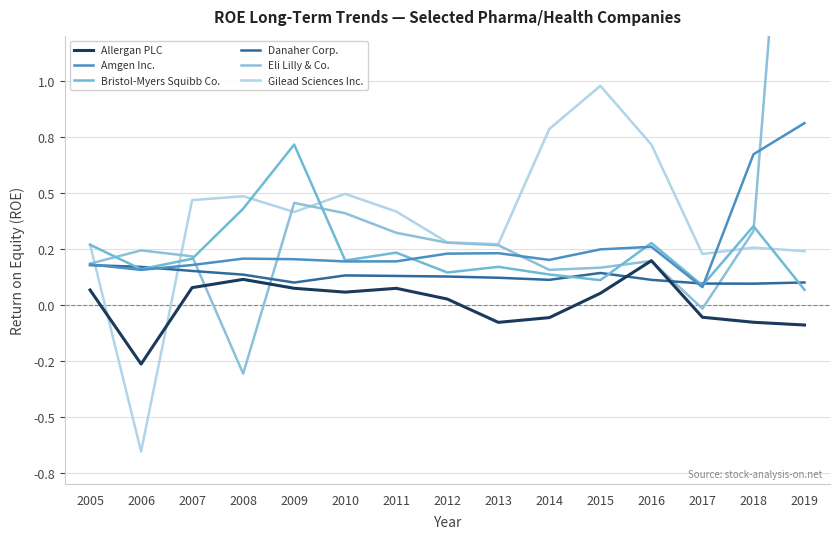

What is the difference between the highest and lowest values at 2006?

0.9